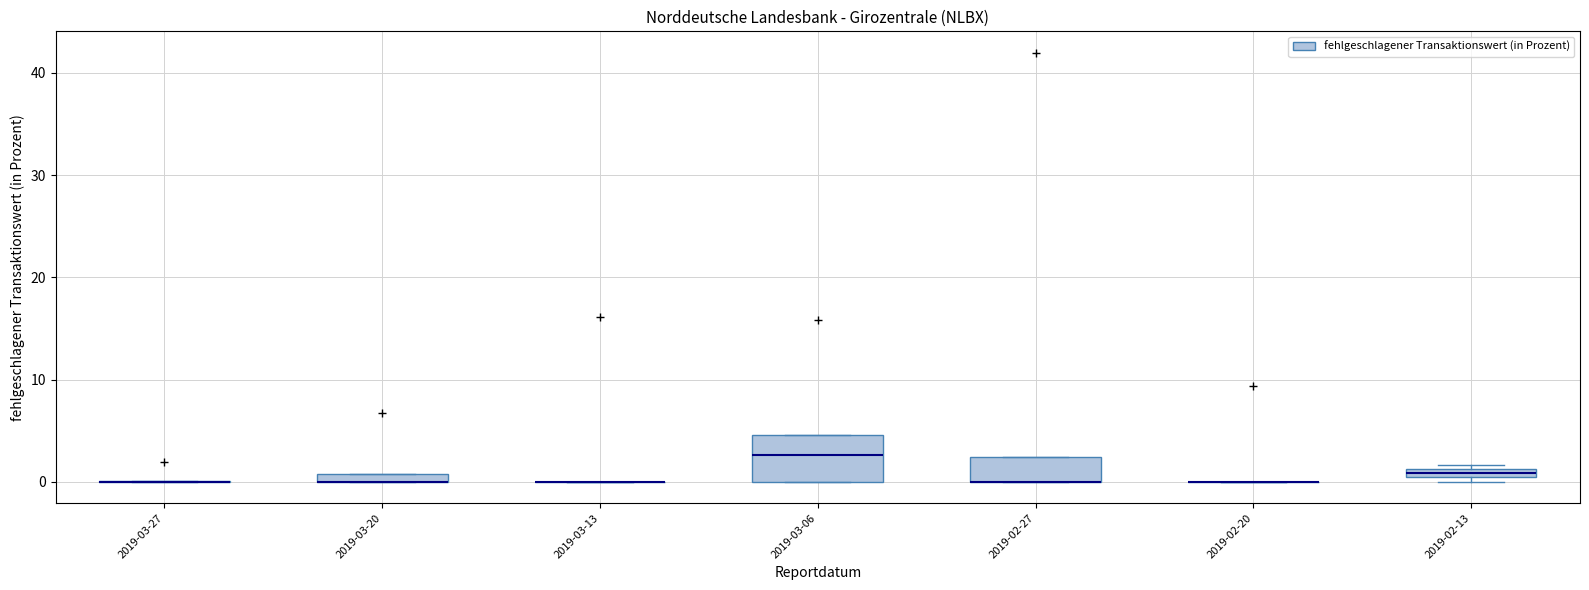

Comparing the boxes themselves (not the whiskers), which one is the tallest?

2019-03-06